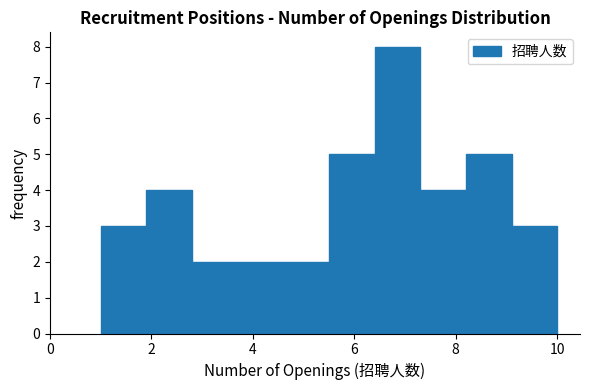

Over which range of the x-axis is the bar tallest?

6.4 to 7.3